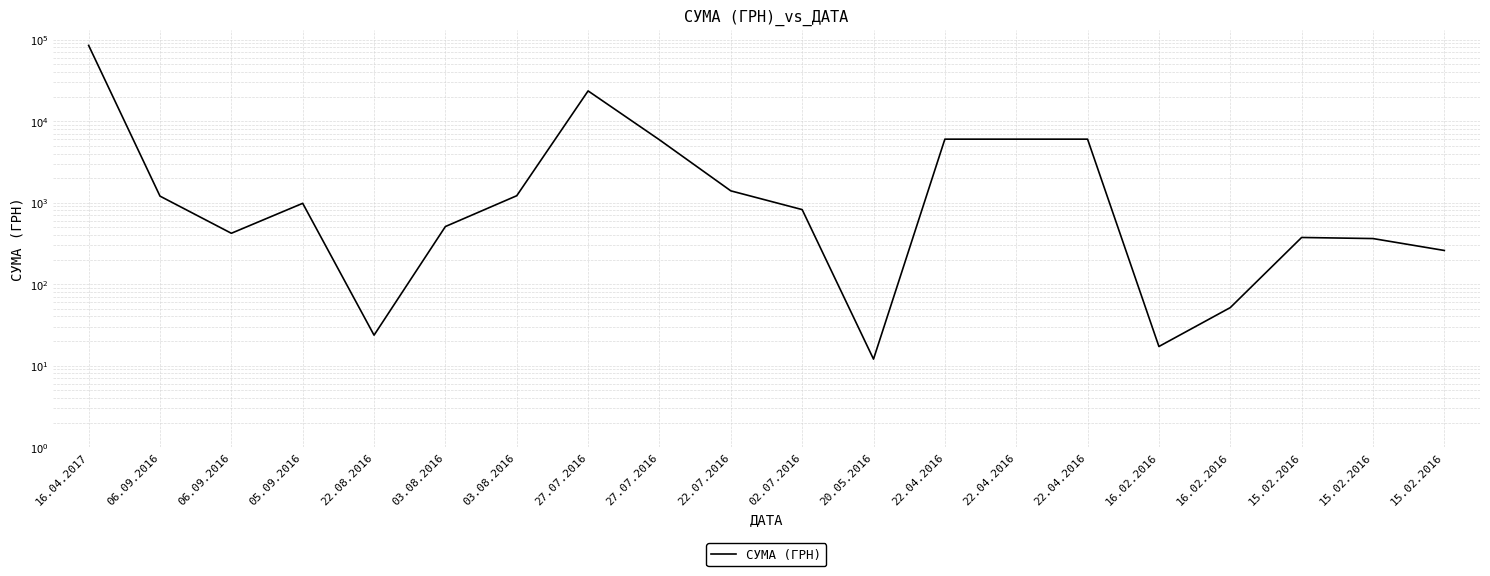

The value at 27.07.2016 is 23455.0. True or false?

True